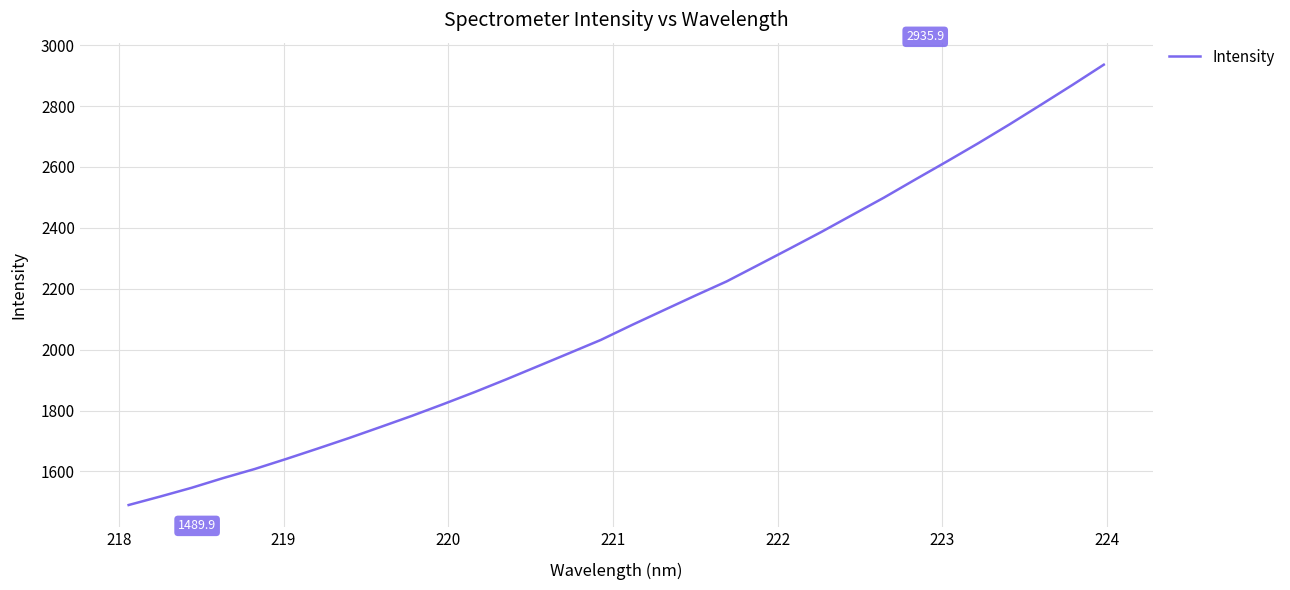

How many lines are shown in the chart?

1